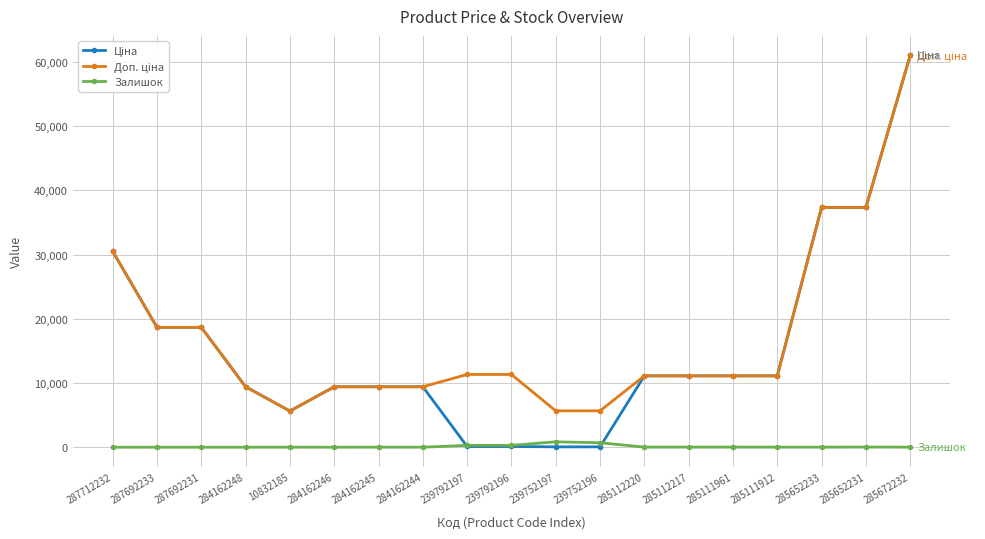

How many data points does each series have?

19